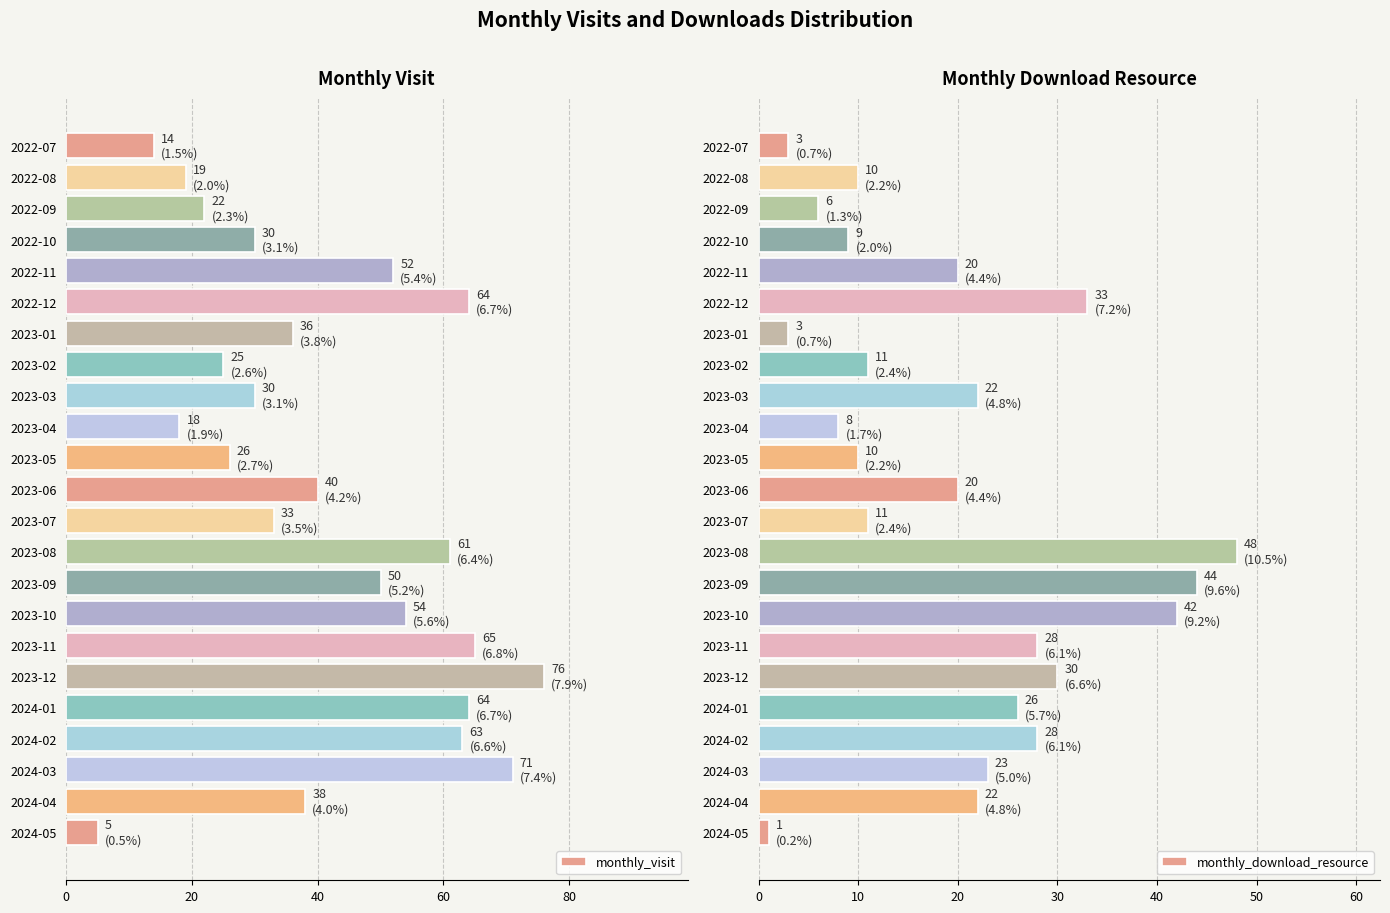

What is the difference between the monthly_visit values at 2023-09 and 2023-06?

10